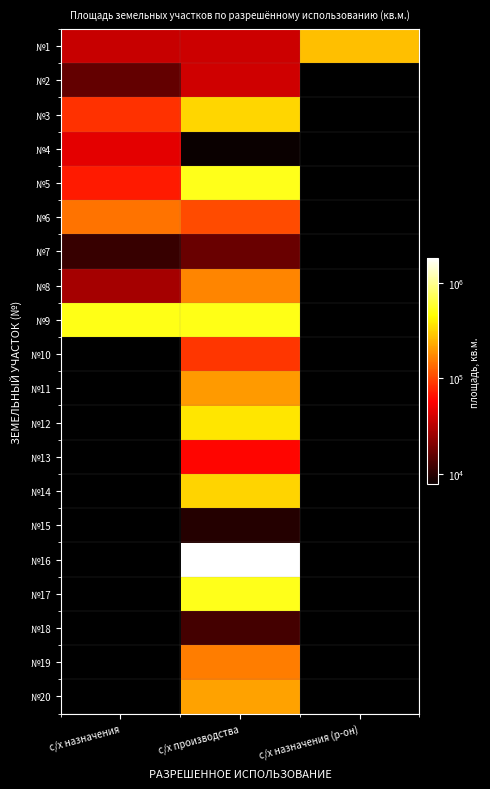

Between с/х назначения and с/х производства, which series saw the biggest shift?

№5